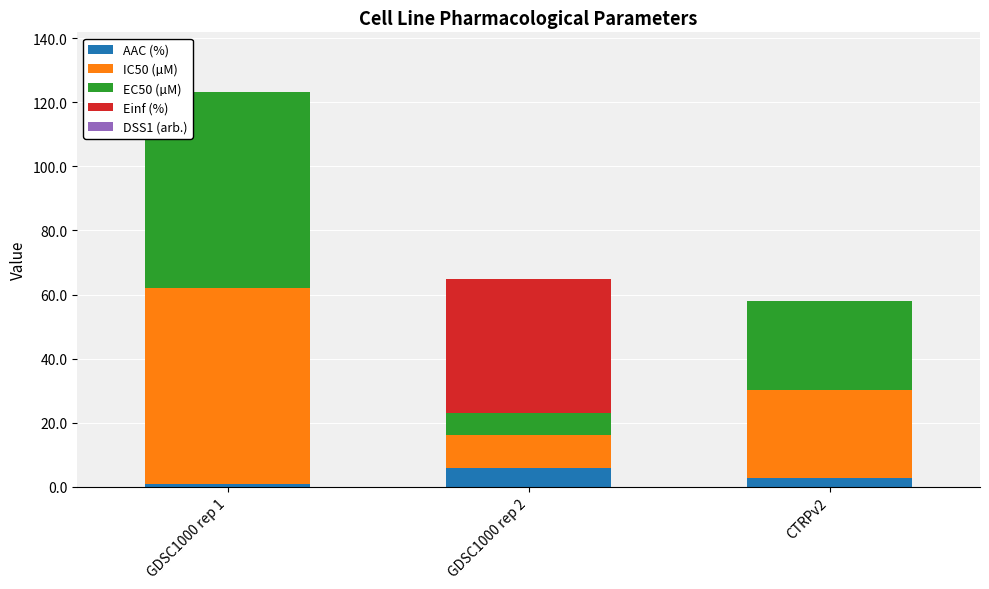

Count the number of categories in the chart.

3